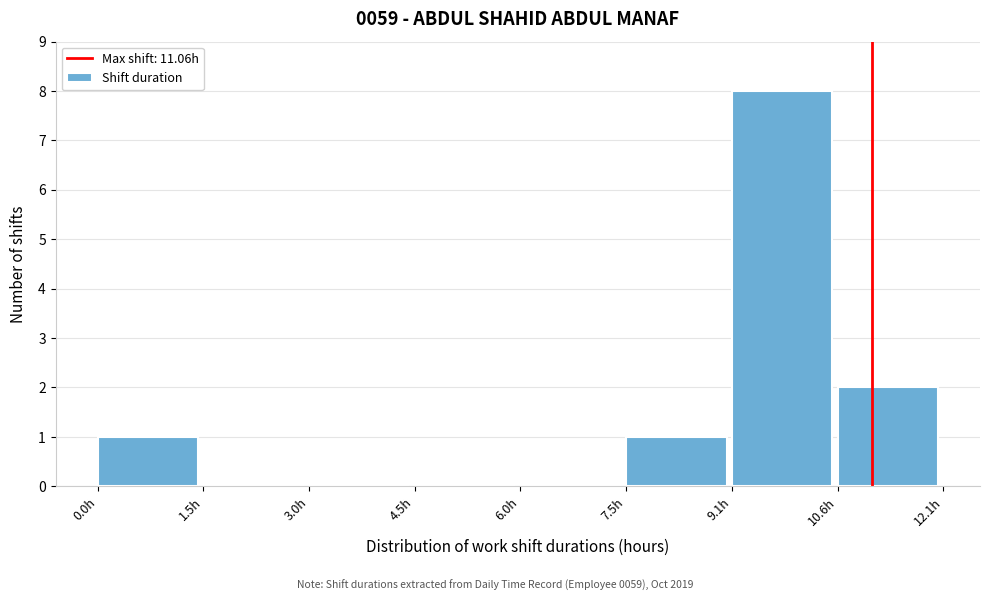

Reading left to right, list every bar in this chart as the range it spans on the x-axis followed by its height. Neither the bar edges nor the heights are printed on the chart, so give them approximately, as read against the axes.

0.0 to 1.6: 1
1.6 to 3.0: 0
3.0 to 4.6: 0
4.6 to 6.0: 0
6.0 to 7.6: 0
7.6 to 9.0: 1
9.0 to 10.6: 8
10.6 to 12.0: 2